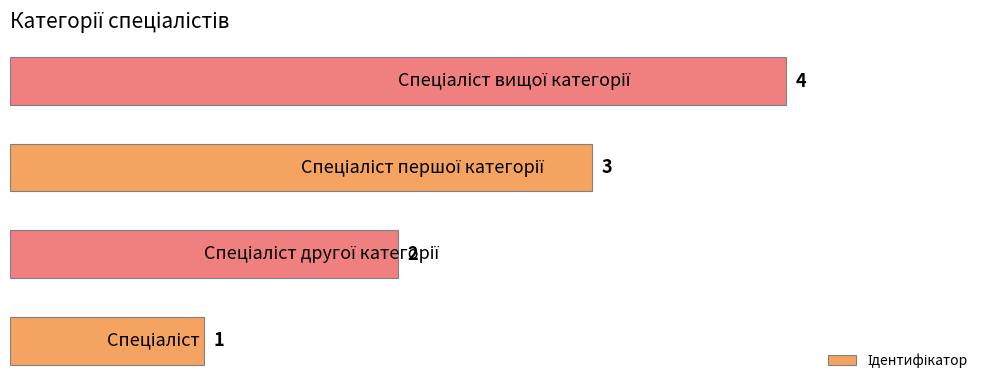

Count the number of data series in this chart.

1